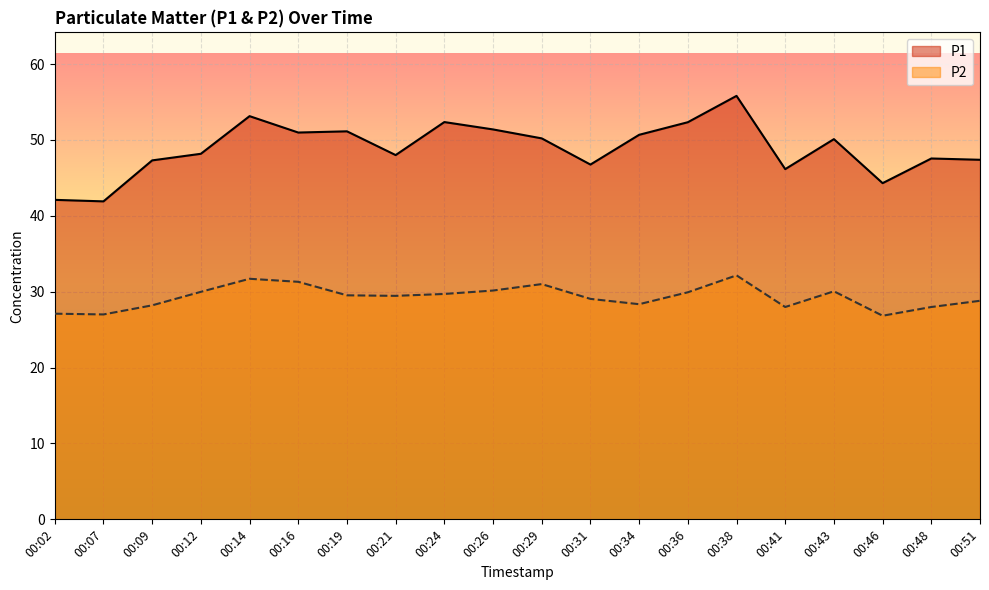

At which label does P1 first exceed 50?

00:14